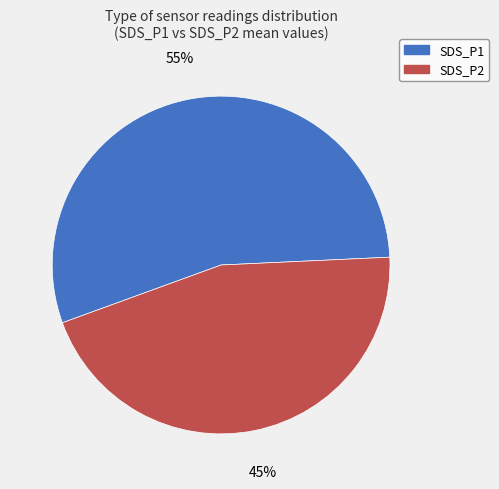

True or false: SDS_P1 accounts for 41% of the total.

False